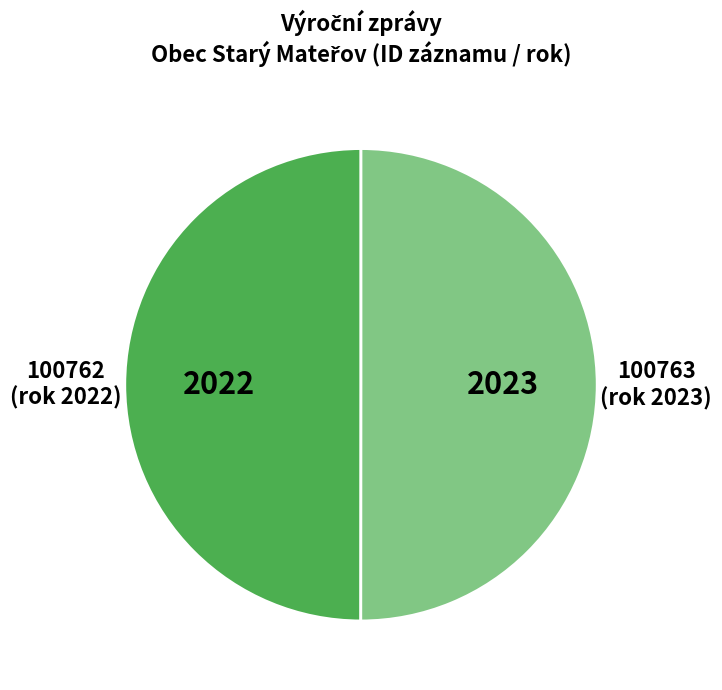

How many segments does this pie chart have?

2